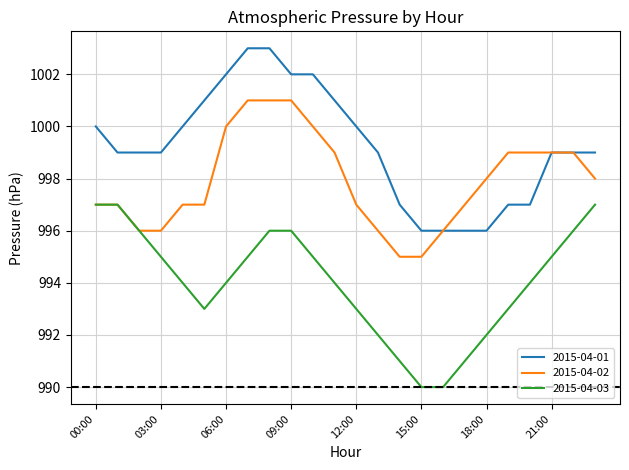

What is the sum of all 2015-04-02 values?

23950